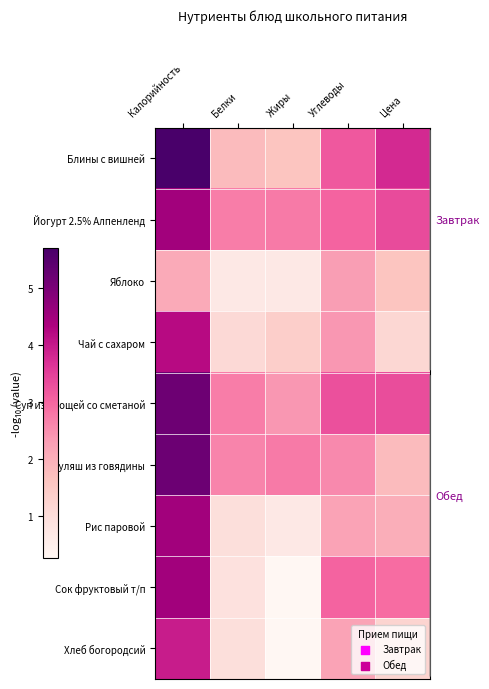

How many series are shown in this chart?

9